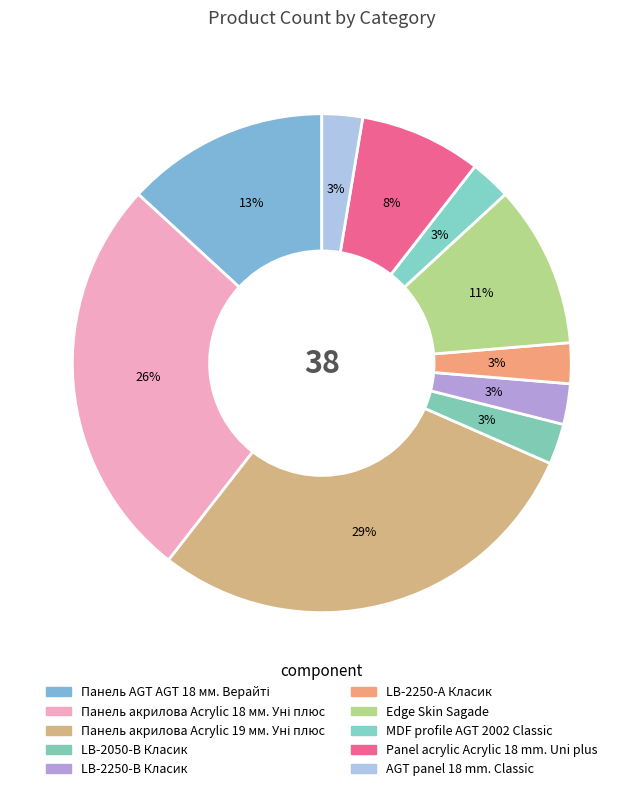

Do MDF profile AGT 2002 Classic and Панель акрилова Acrylic 19 мм. Уні плюс together represent more than half of the pie?

No